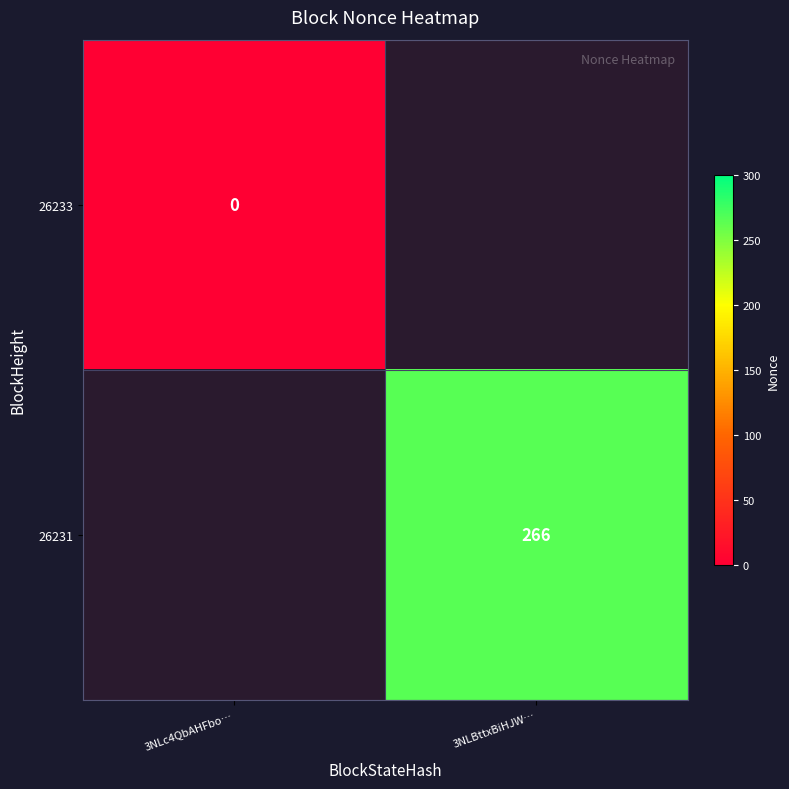

How many data points does each series have?

2